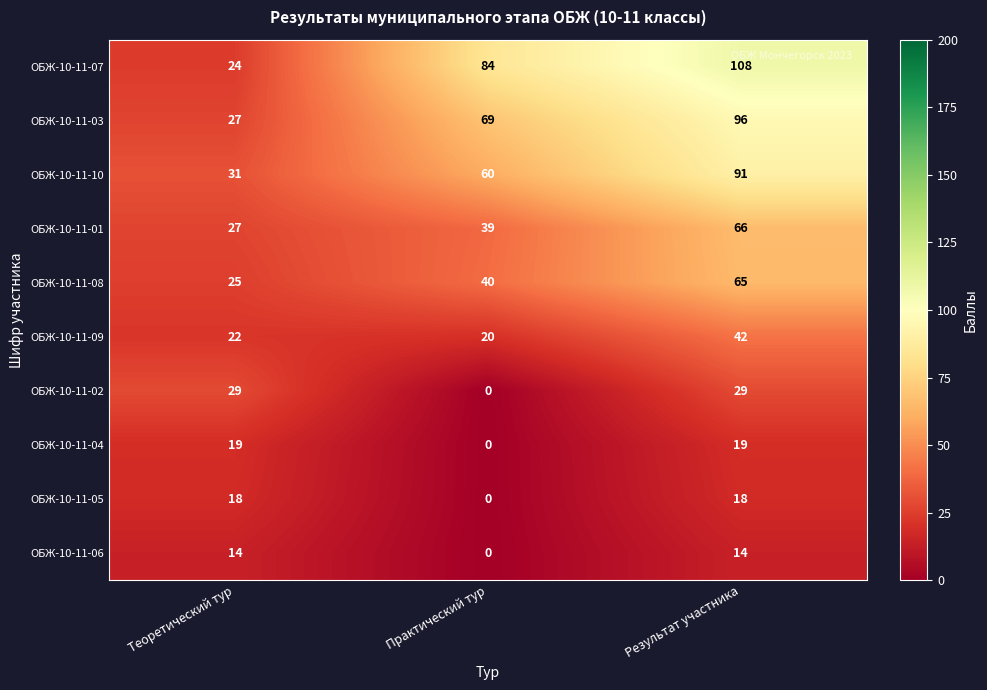

Reading left to right, transcribe all the data shown in this chart.

ОБЖ-10-11-07: 24	84	108
ОБЖ-10-11-03: 27	69	96
ОБЖ-10-11-10: 31	60	91
ОБЖ-10-11-01: 27	39	66
ОБЖ-10-11-08: 25	40	65
ОБЖ-10-11-09: 22	20	42
ОБЖ-10-11-02: 29	0	29
ОБЖ-10-11-04: 19	0	19
ОБЖ-10-11-05: 18	0	18
ОБЖ-10-11-06: 14	0	14